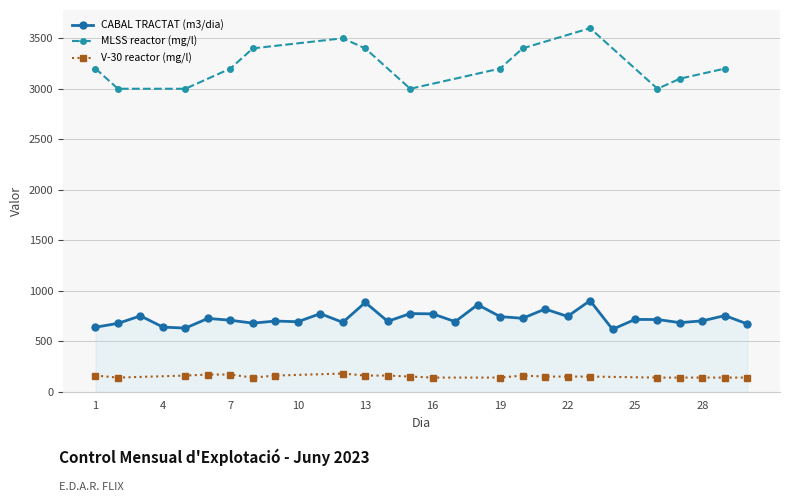

What is the sum of all V-30 reactor (mg/l) values?

3340